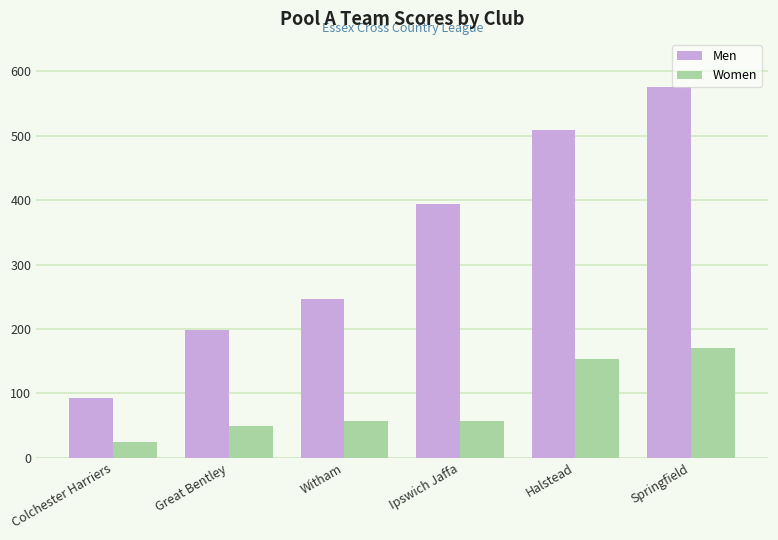

How many groups of bars are there?

6